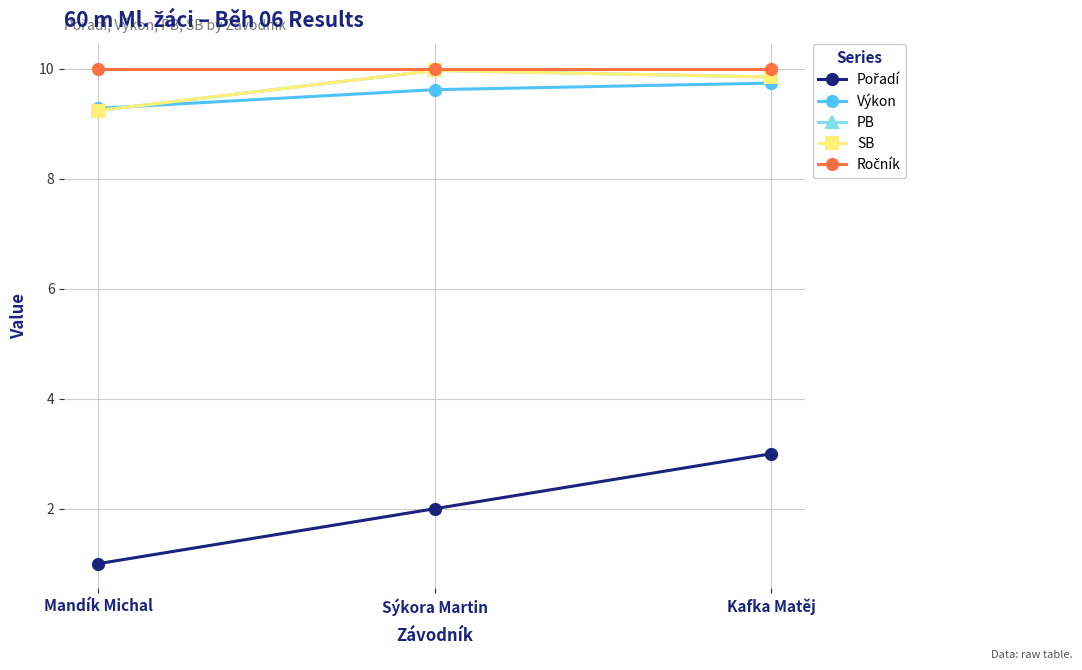

Which label corresponds to the largest value in the chart?

Mandík Michal